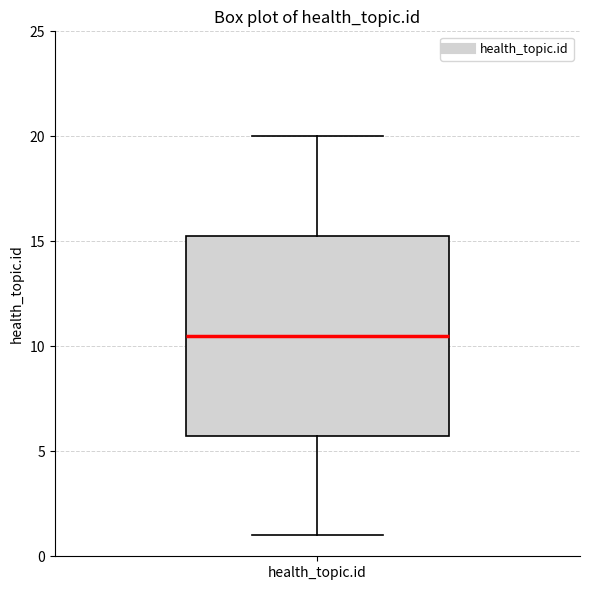

Where does the median line of the box for health_topic.id sit on the y-axis? The values are not printed on the chart, so give them approximately, as read against the axis.

10.5